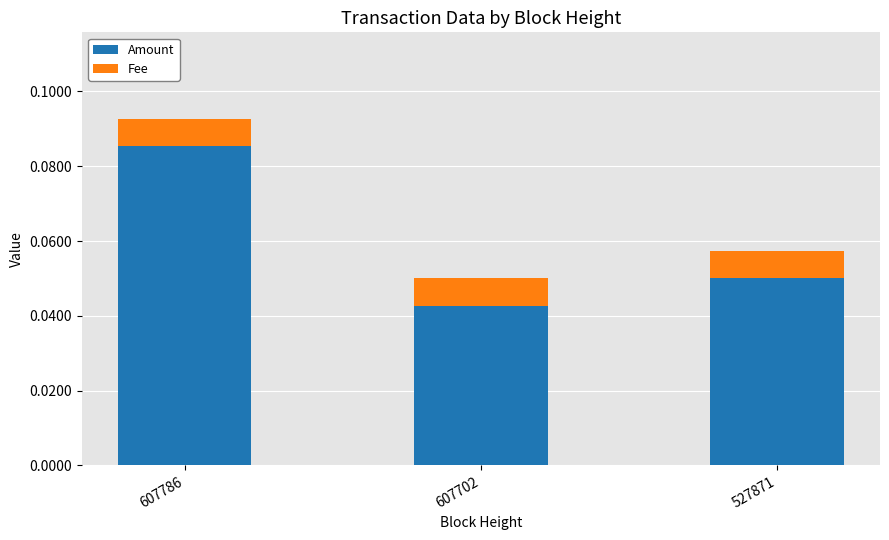

Does the chart contain stacked bars?

Yes